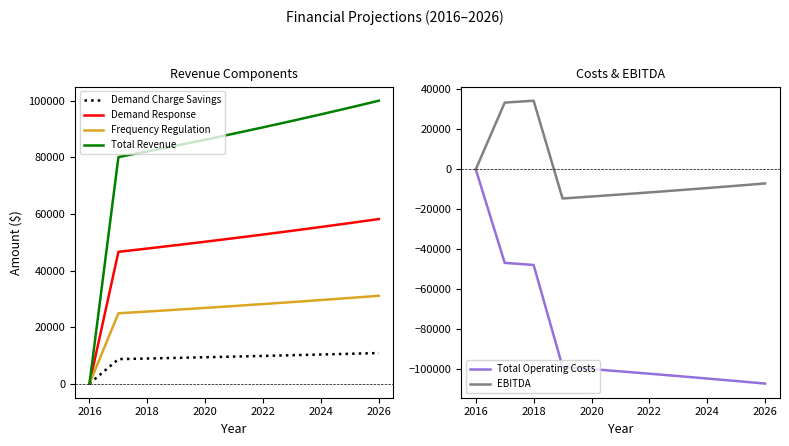

At how many categories does at least one series exceed 71361?

10